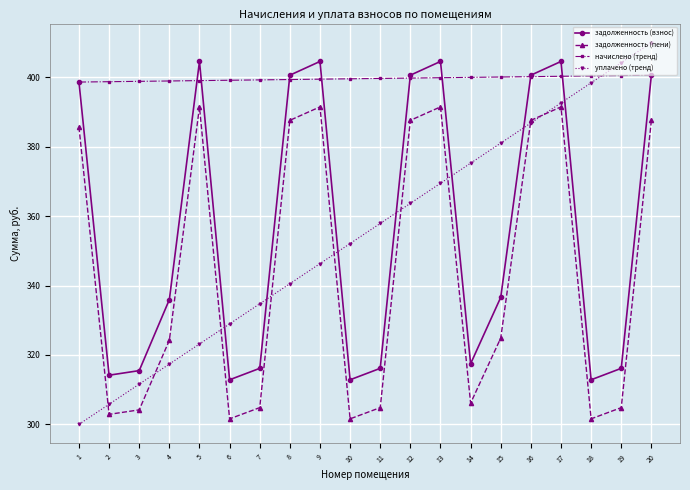

True or false: задолженность (пени) has a value of 301.6 at 18.

True